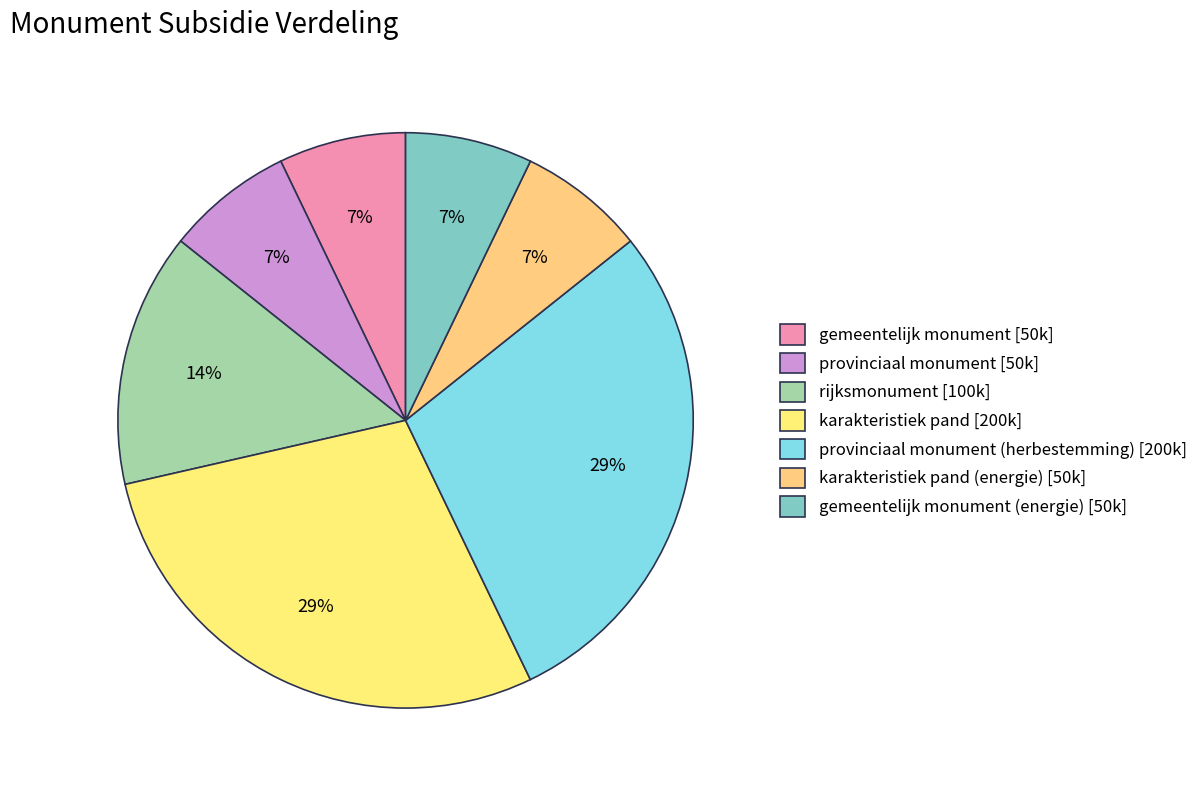

To the nearest percent, what is the average slice percentage?

14%